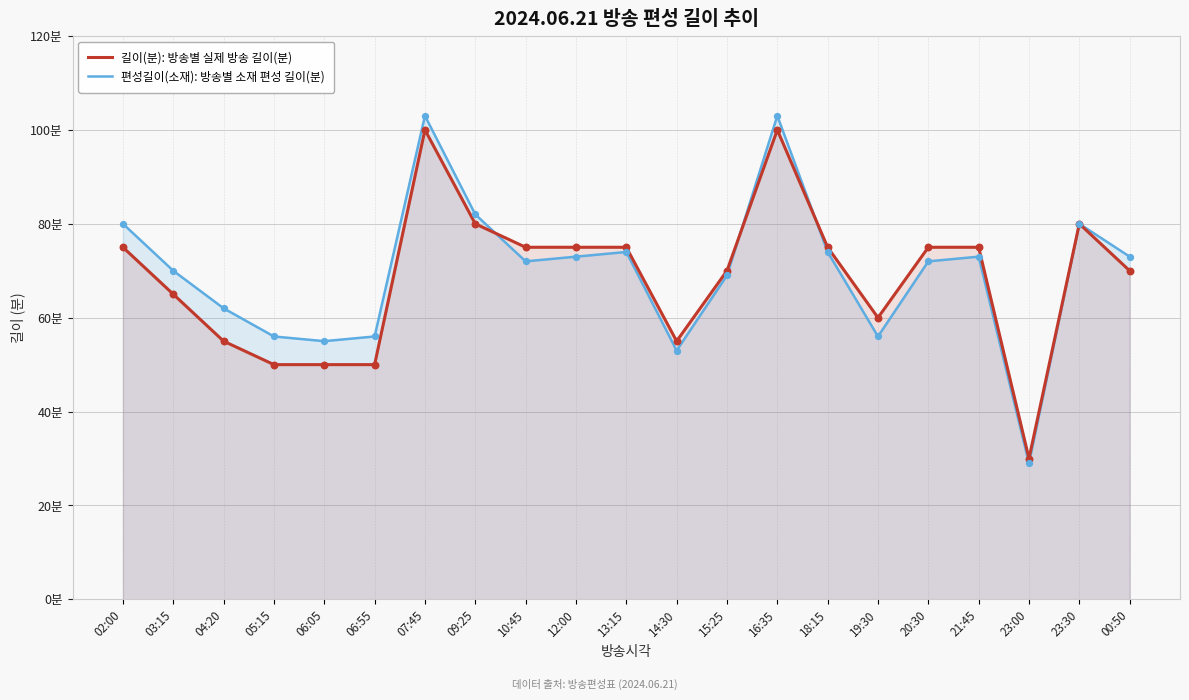

Which series has the largest total across all categories?

편성길이(소재): 방송별 소재 편성 길이(분)